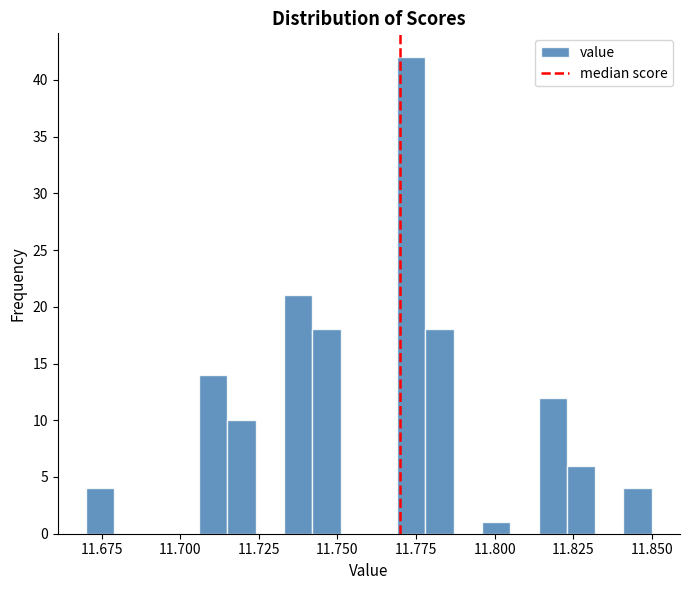

Around what value on the x-axis is the tallest bar? Give the approximate position of its centre, as read against the axis.

11.775